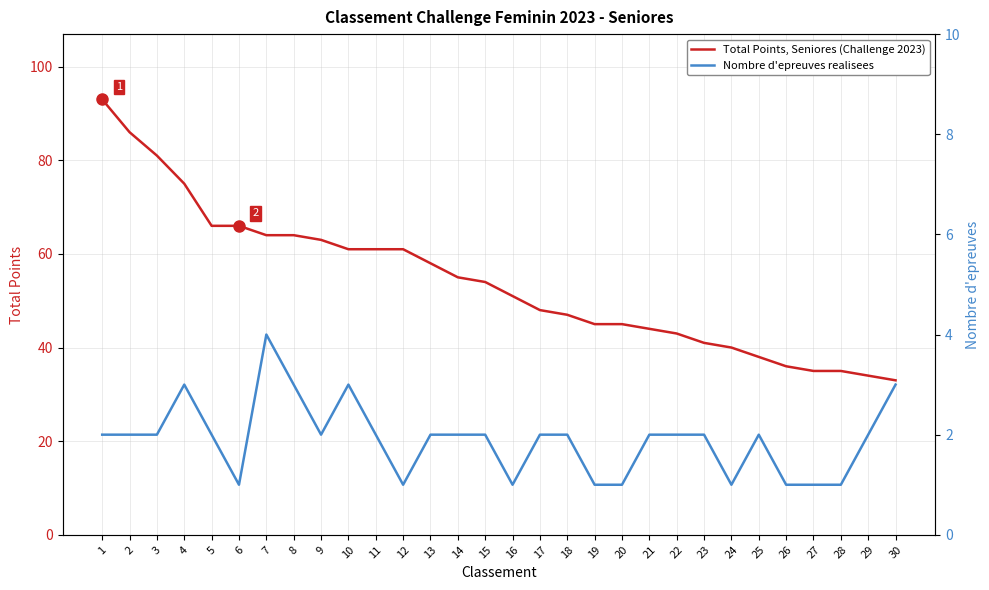

Rank the series by their average value, from lowest to highest.

Nombre d'epreuves realisees, Total Points, Seniores (Challenge 2023)